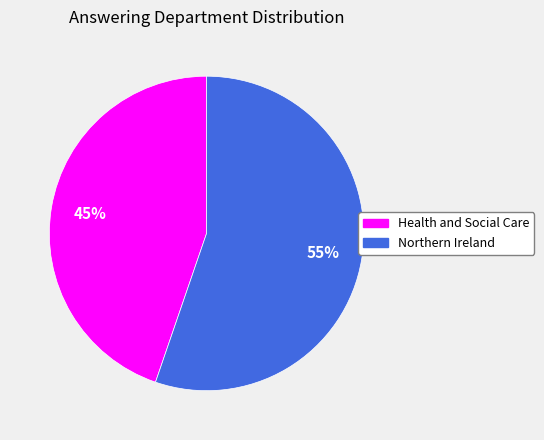

To the nearest percent, what is the average slice percentage?

50%